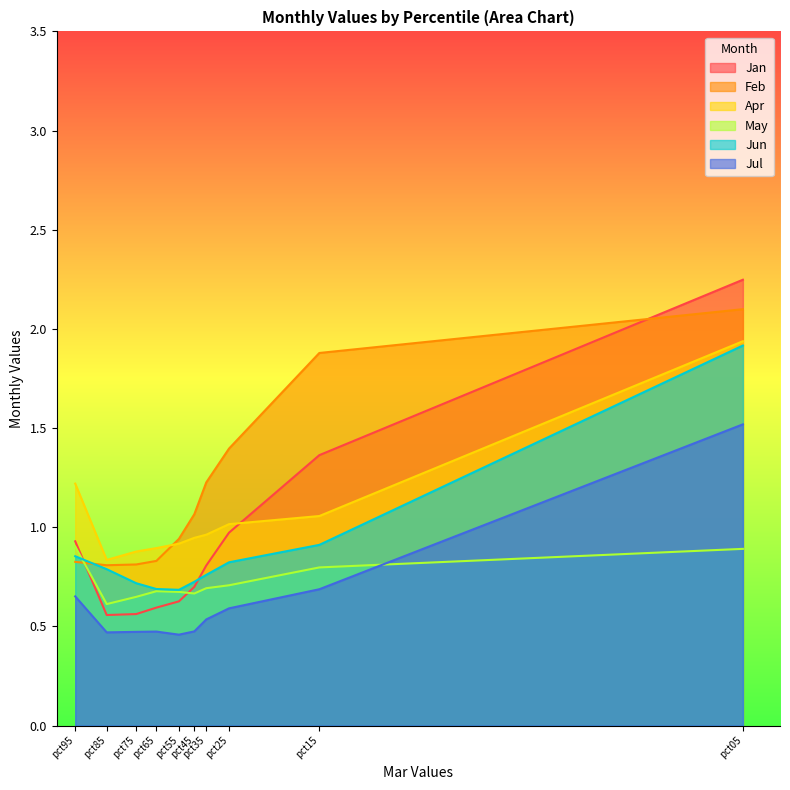

Which series has the widest spread of values?

Jan